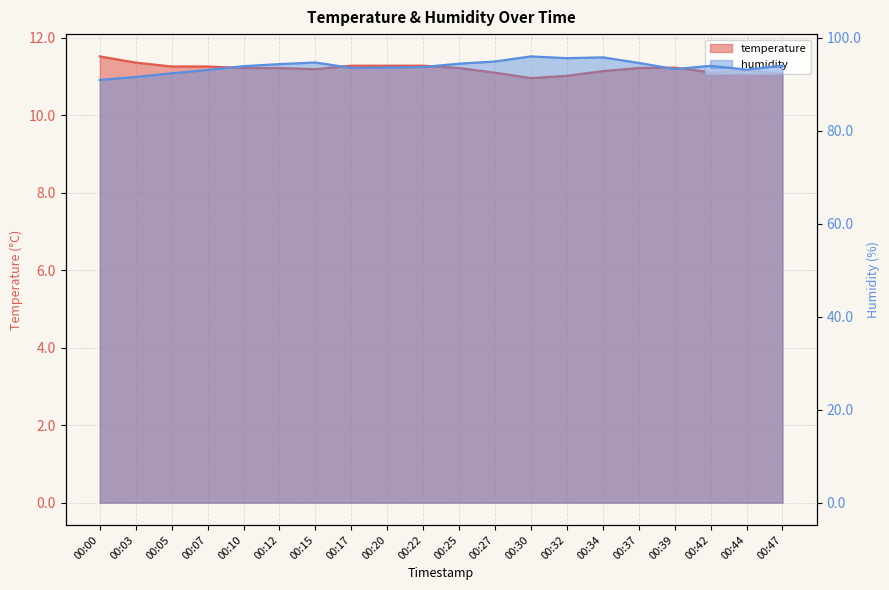

List the series in order of their peak value, lowest first.

temperature, humidity